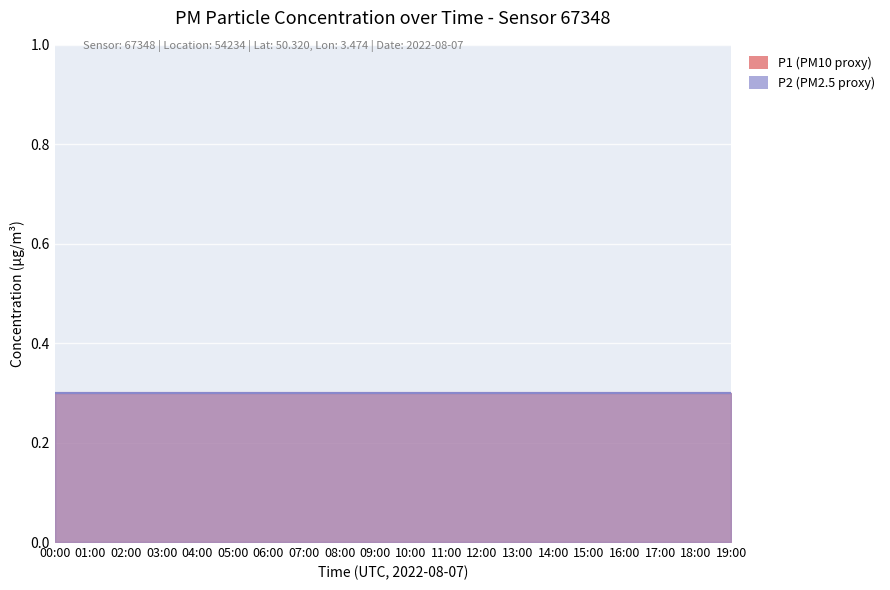

True or false: P2 and P1 cross at least once.

False